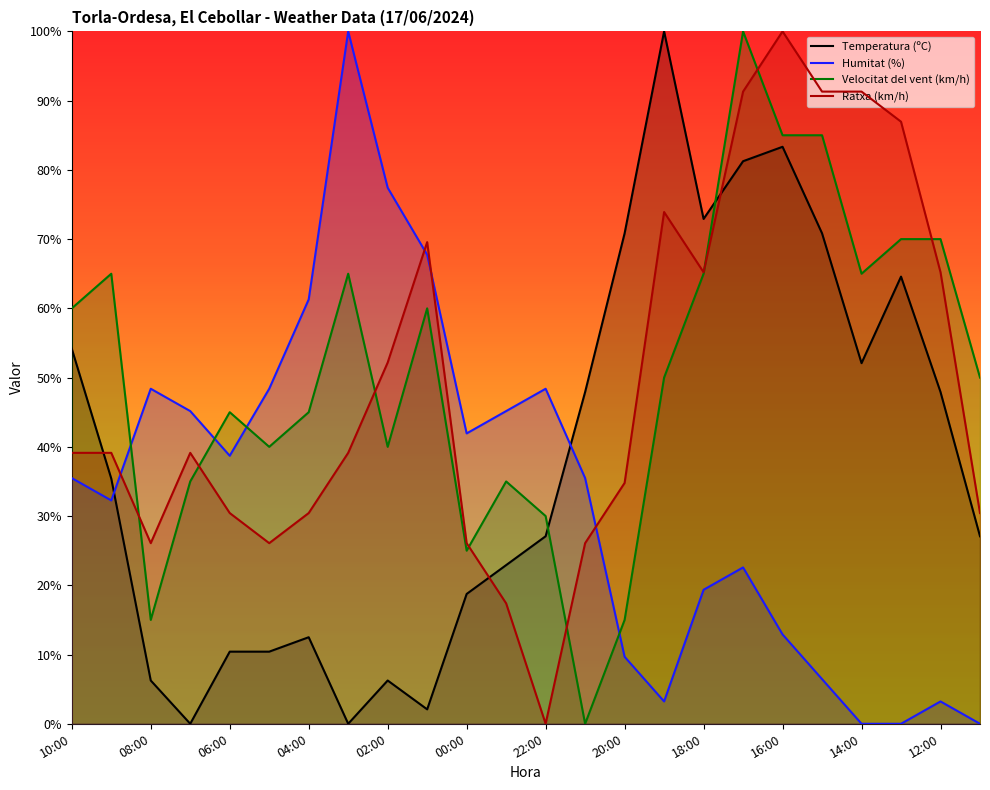

Which series has the largest total across all categories?

Velocitat del vent (km/h)